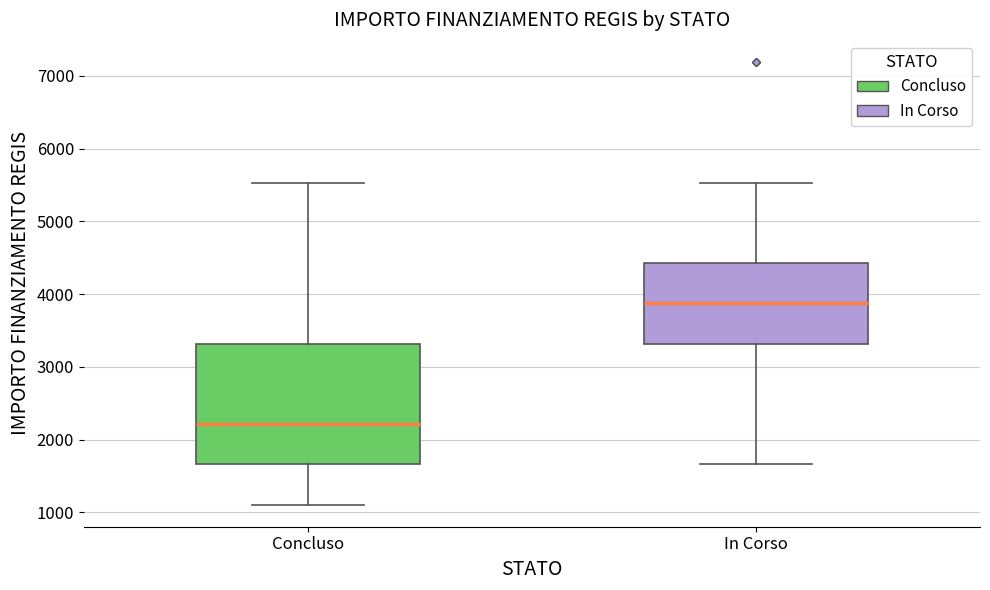

Where is the lower edge of the box for Concluso on the y-axis? The values are not printed on the chart, so give them approximately, as read against the axis.

1700